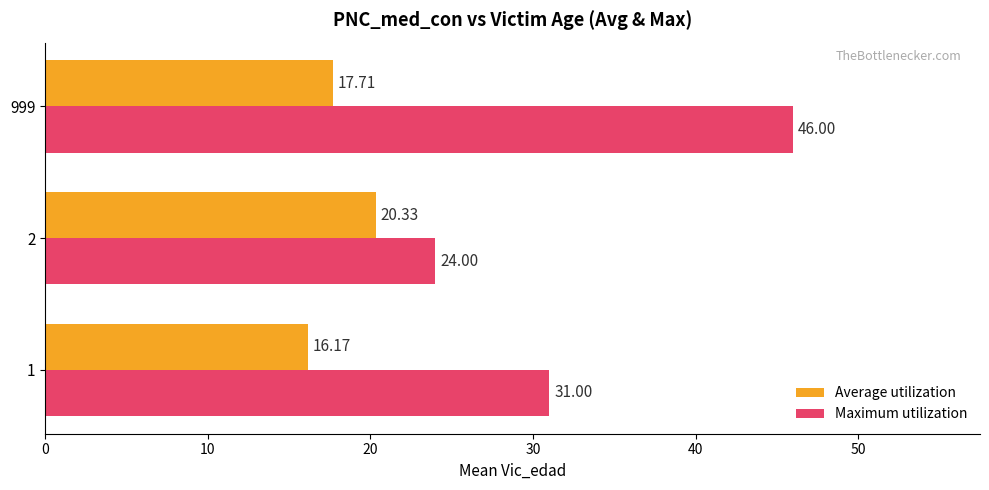

What is the difference between the maximum and minimum values in the Maximum utilization series?

22.0